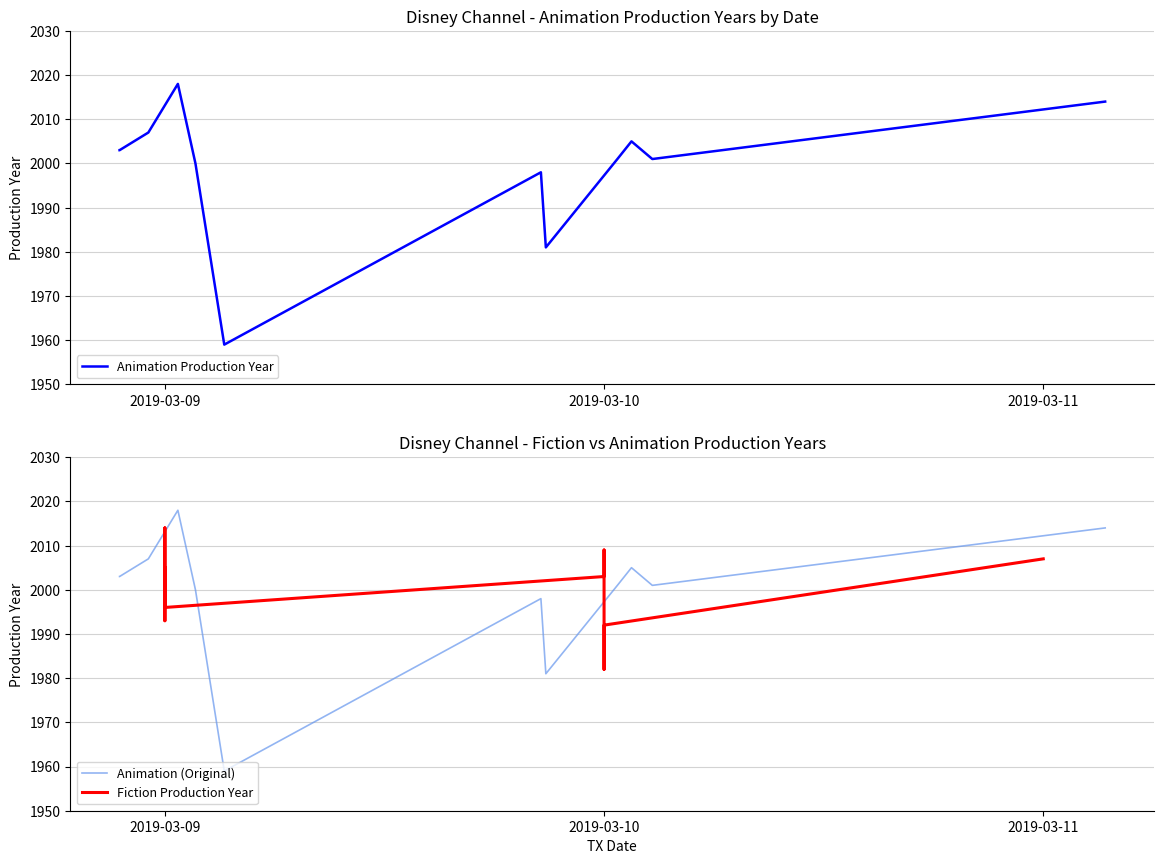

At how many categories does at least one series exceed 1987?

12